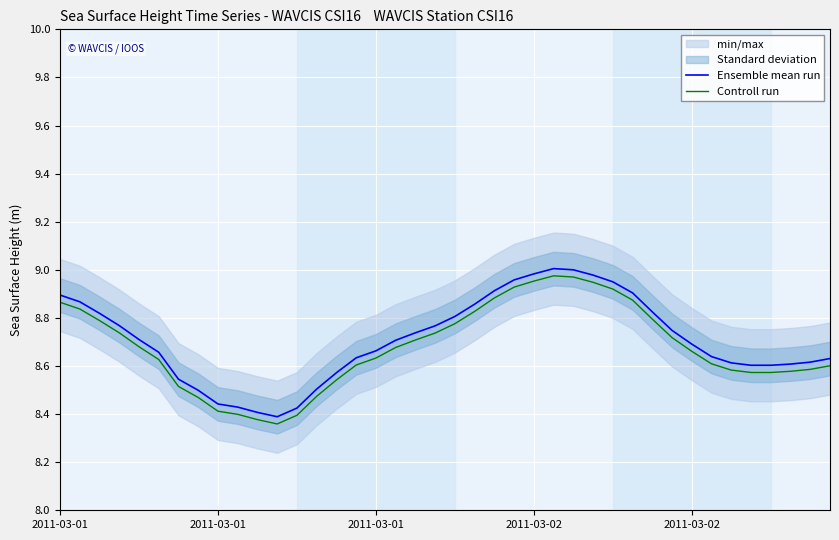

True or false: Controll run has more than 2 interior local peaks.

False